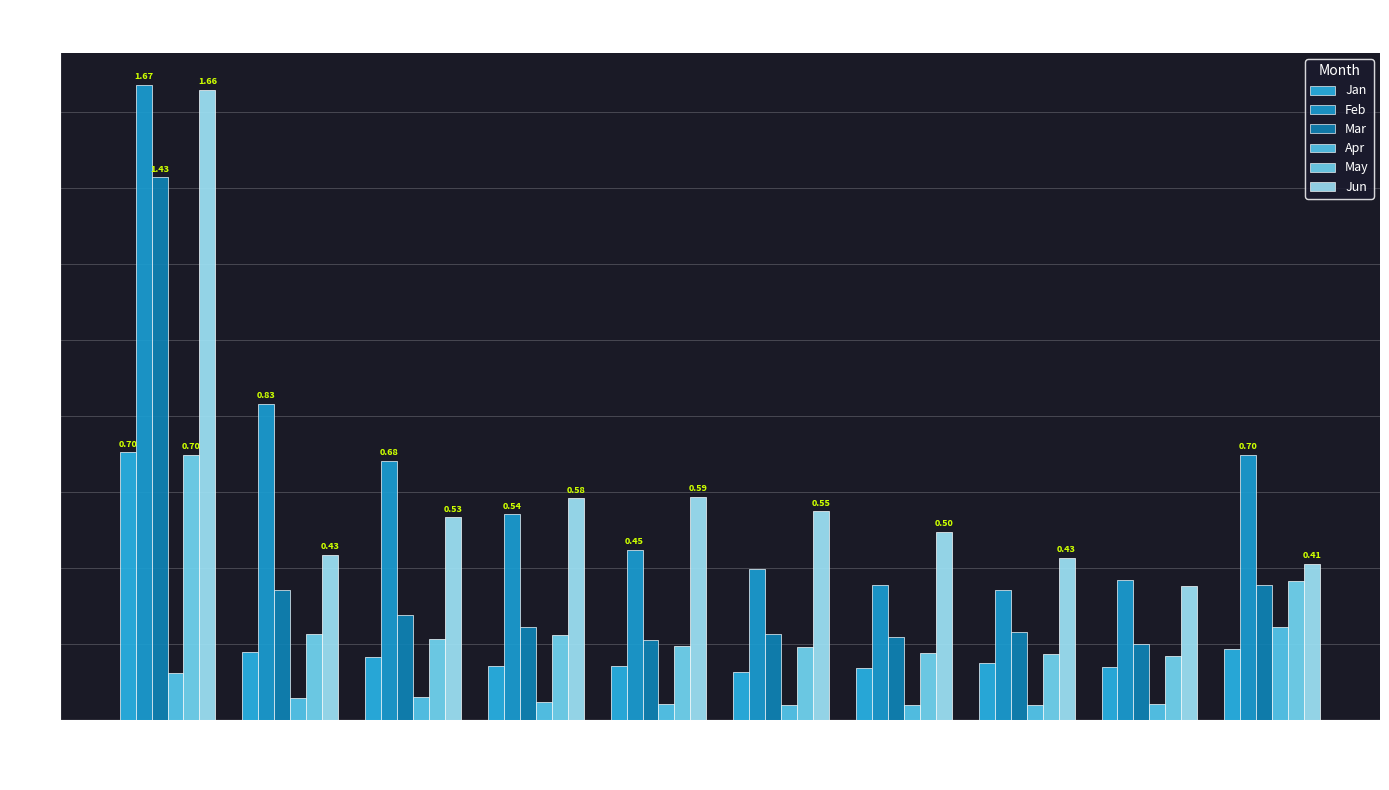

What is the difference between the second highest and second lowest values in the Mar series?

0.1